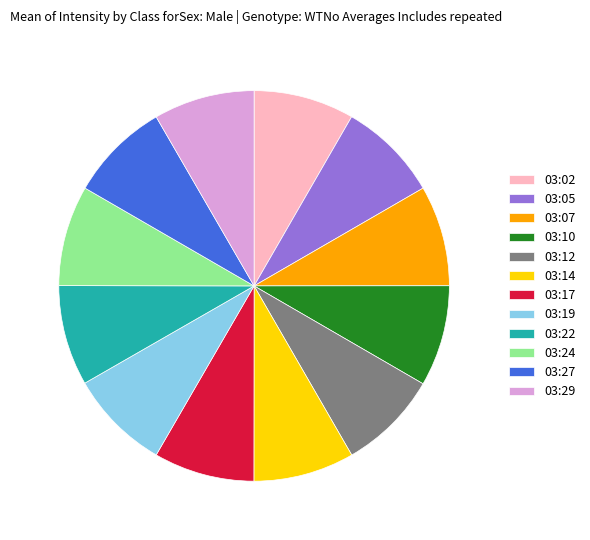

How many slices are in this pie chart?

12